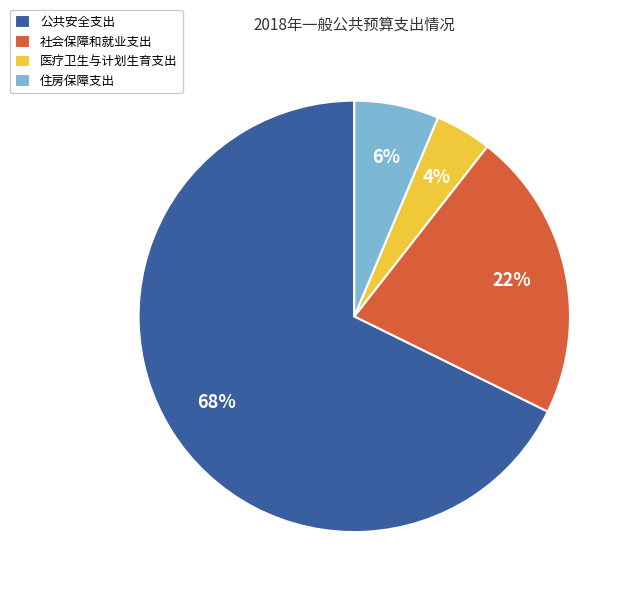

Rank the categories by value from highest to lowest.

公共安全支出, 社会保障和就业支出, 住房保障支出, 医疗卫生与计划生育支出